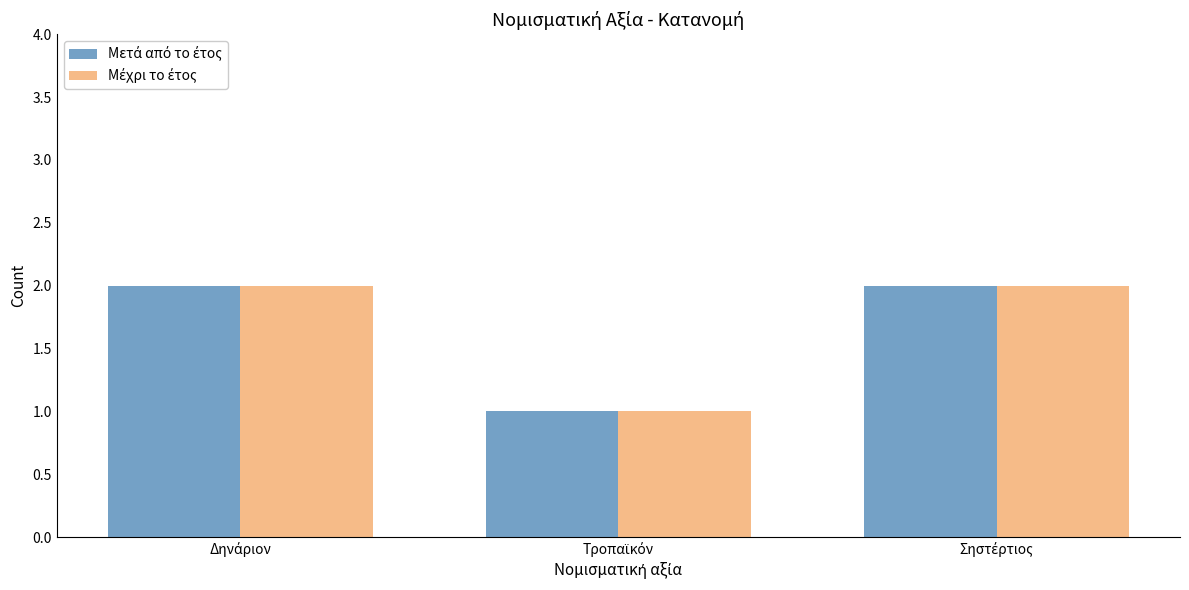

What value does the Μέχρι το έτος series have at Σηστέρτιος?

2